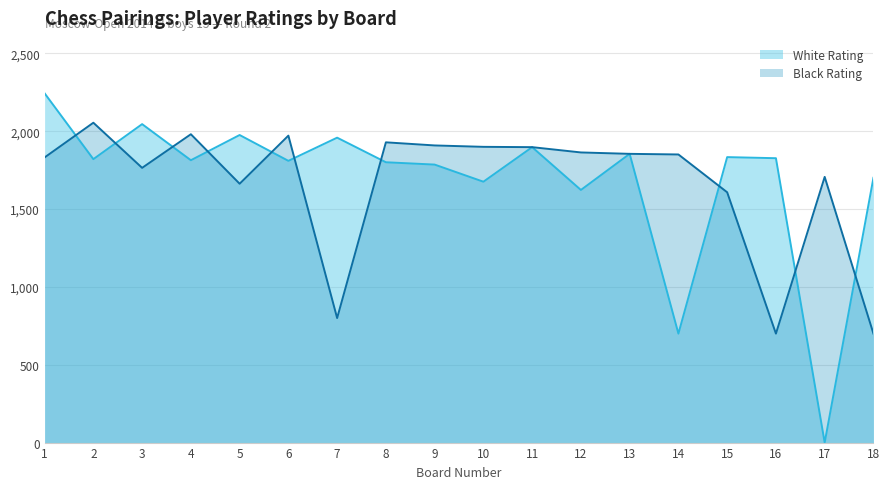

Rank the series at 11 from lowest to highest value.

White Rating, Black Rating